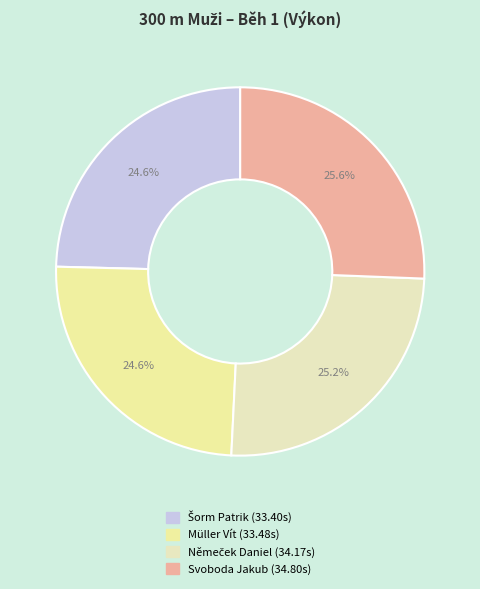

To the nearest percent, what portion does Svoboda Jakub represent?

26%